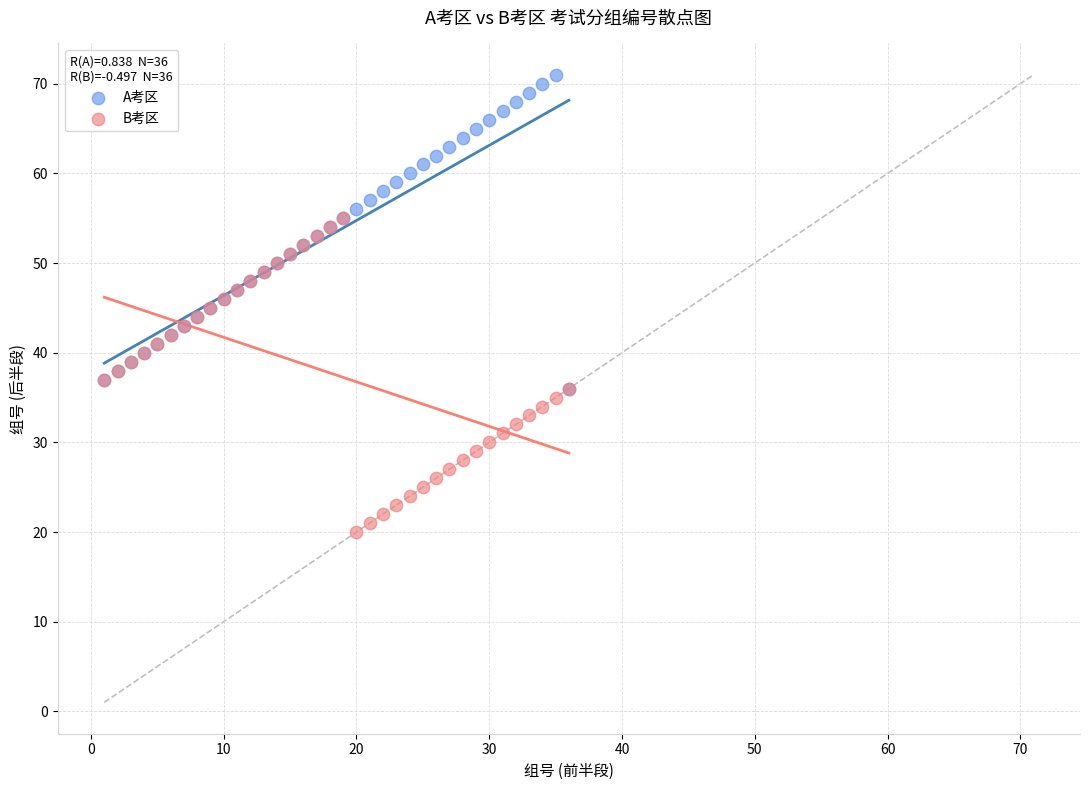

What are all the series names shown in the legend?

A考区, B考区